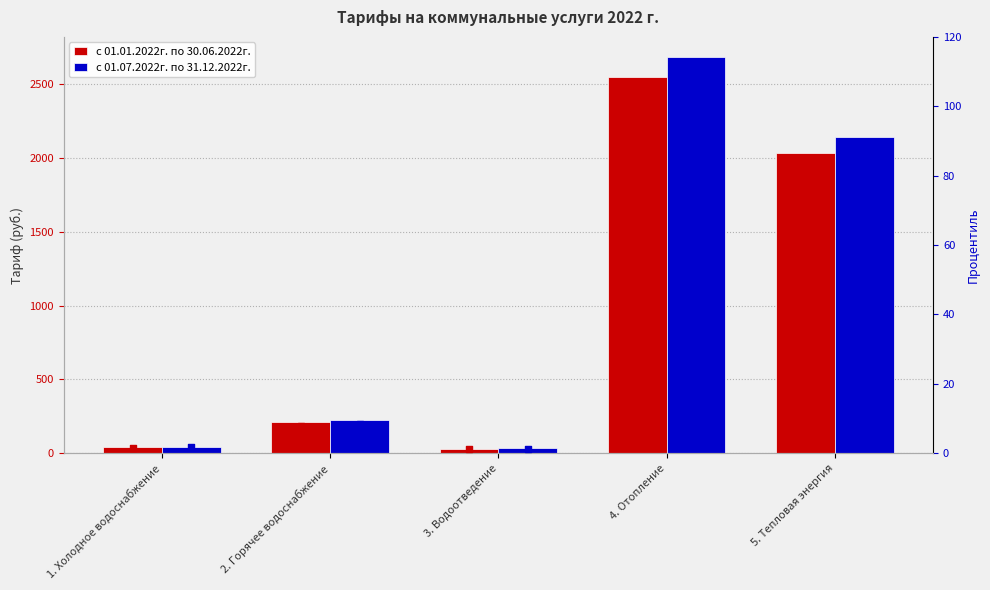

What are all the series names shown in the legend?

с 01.01.2022г. по 30.06.2022г., с 01.07.2022г. по 31.12.2022г., с 01.01.2022г. по 30.06.2022г. %, с 01.07.2022г. по 31.12.2022г. %